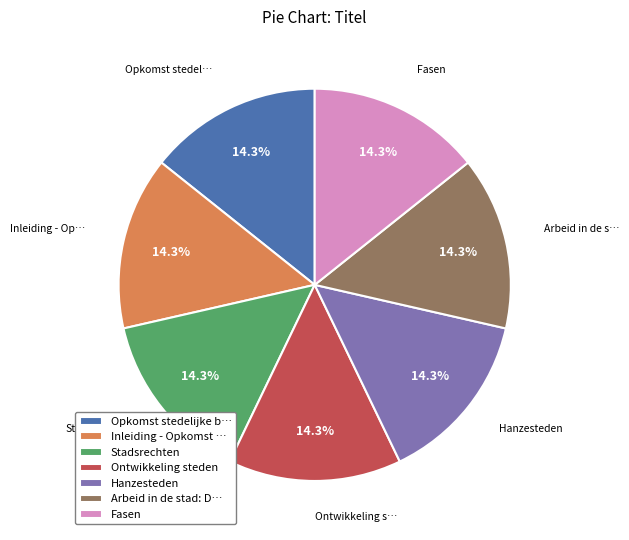

What portion of the pie excludes Ontwikkeling steden?

85.7%